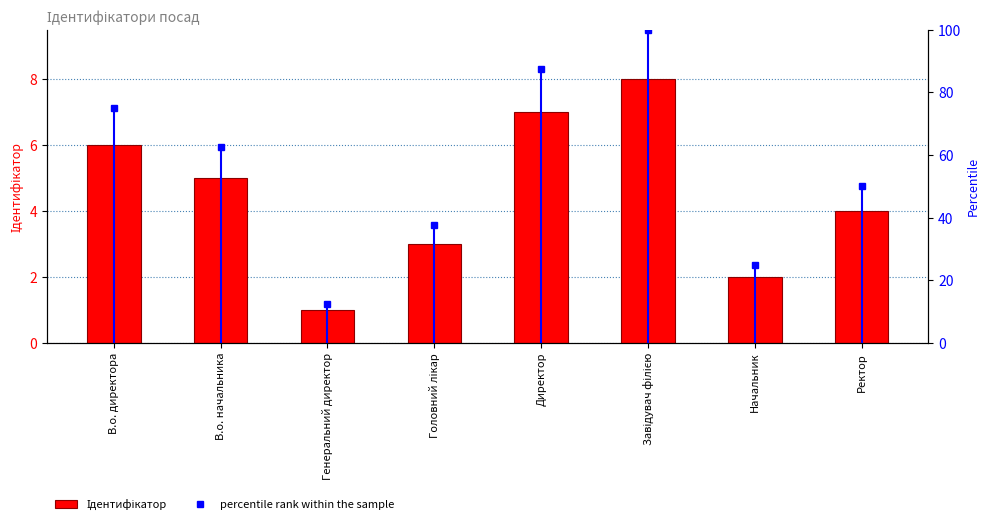

Which series has the largest total across all categories?

percentile rank within the sample